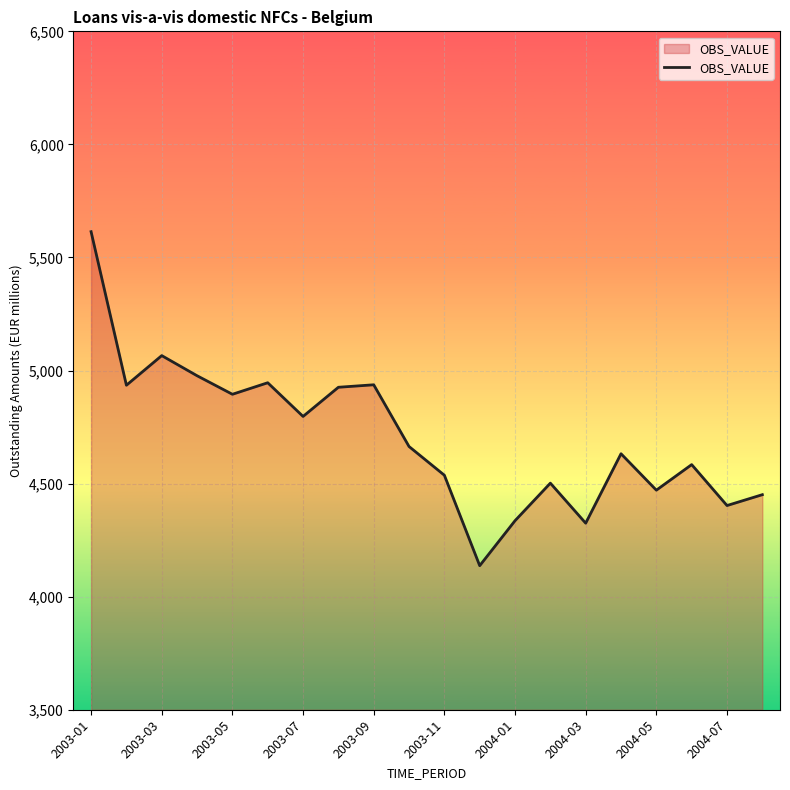

What is the difference between the maximum and minimum values?

1477